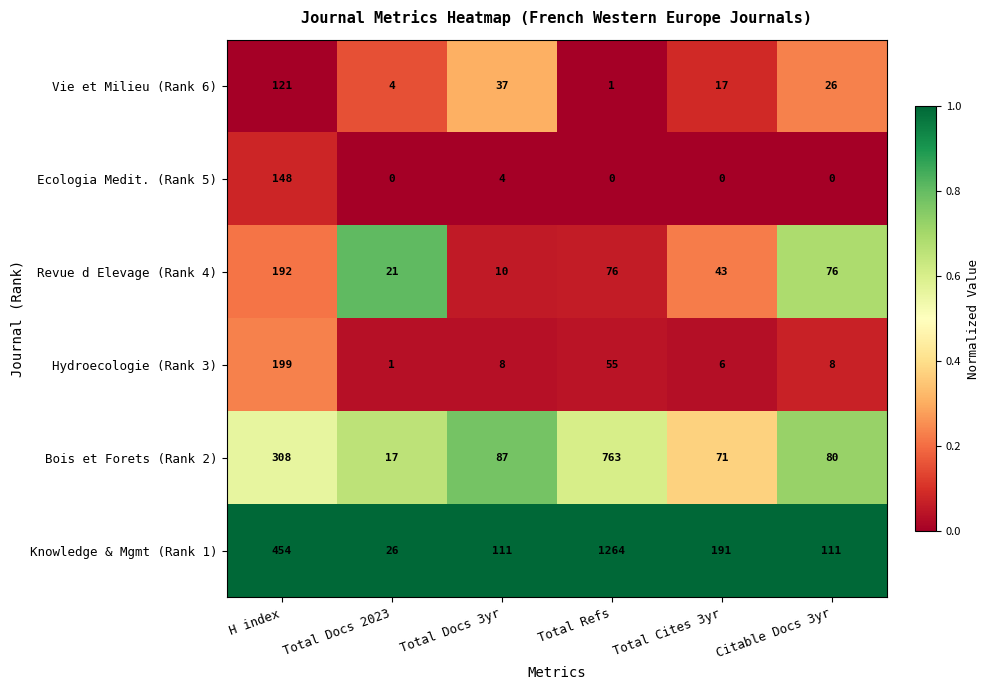

What is the difference between the maximum and minimum values in the Revue d Elevage (Rank 4) series?

182